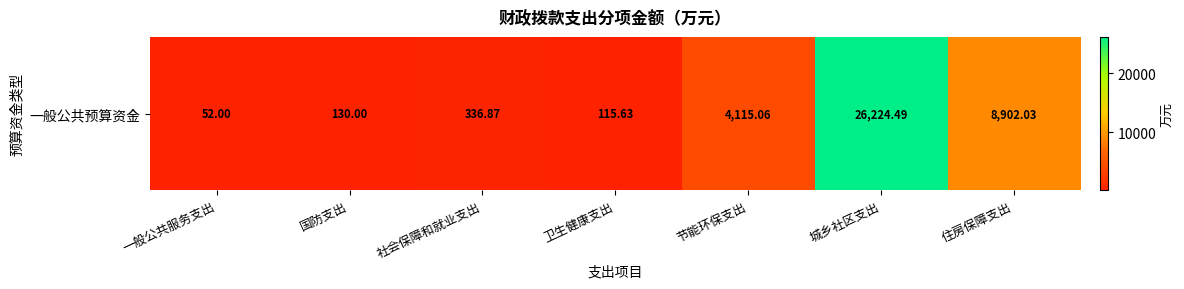

The value at 一般公共服务支出 is 52.0. True or false?

True